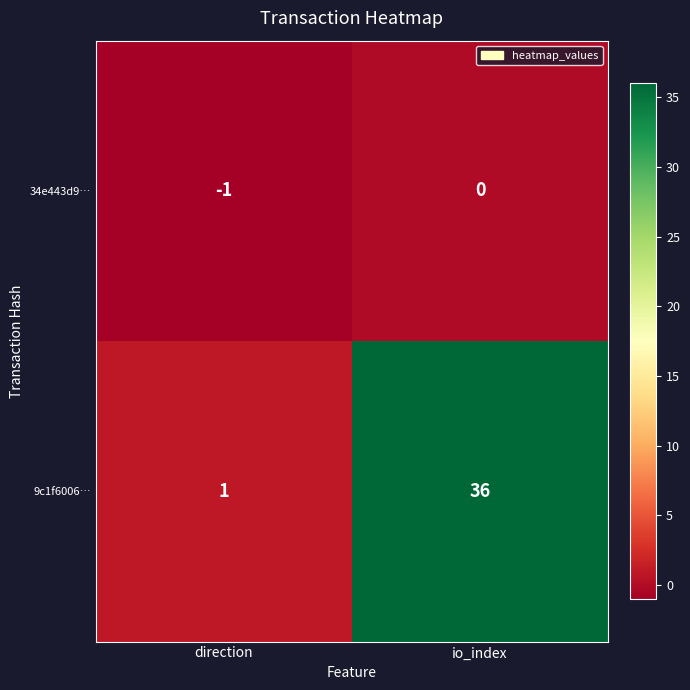

Is it true that 34e443d9… equals -1 at direction?

True